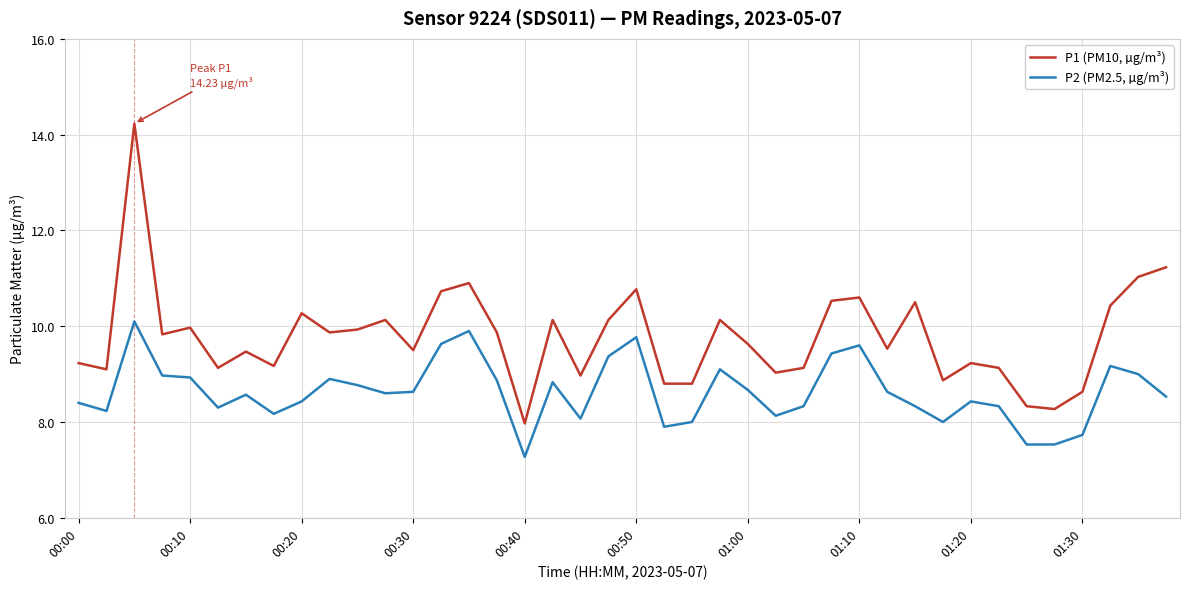

Which series has the largest range (max minus min)?

P1 (PM10, µg/m³)